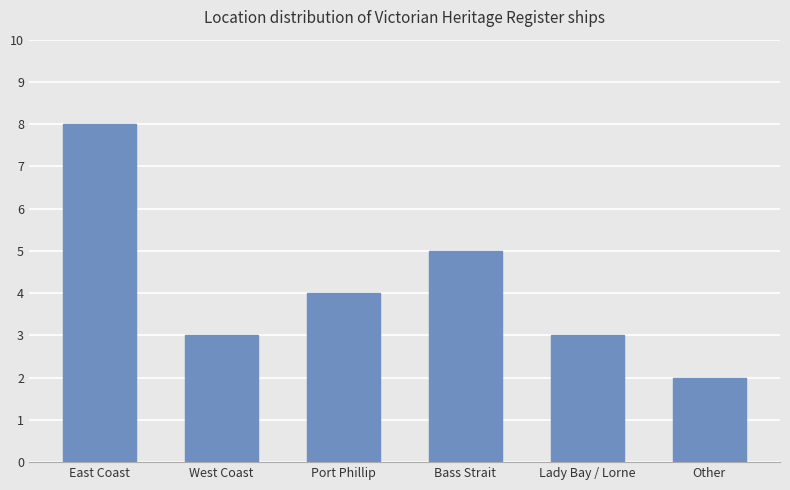

How many series are shown in this chart?

1